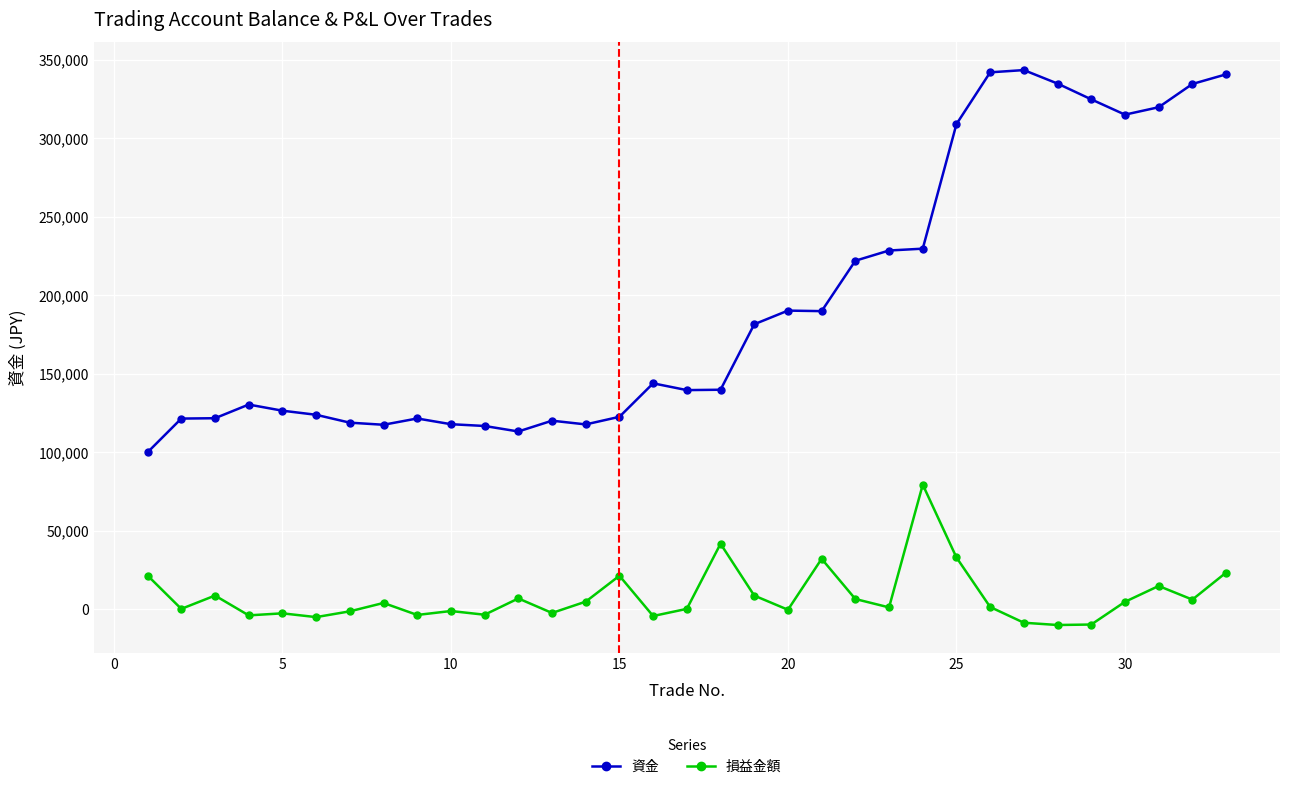

Which series has the largest range (max minus min)?

資金